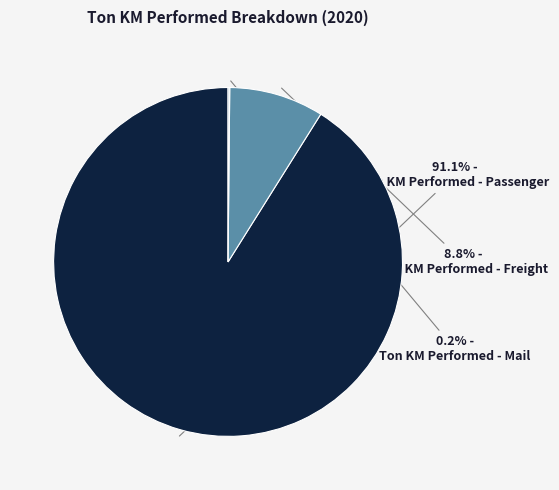

Does Ton KM Performed - Passenger account for over 50% of the chart?

Yes